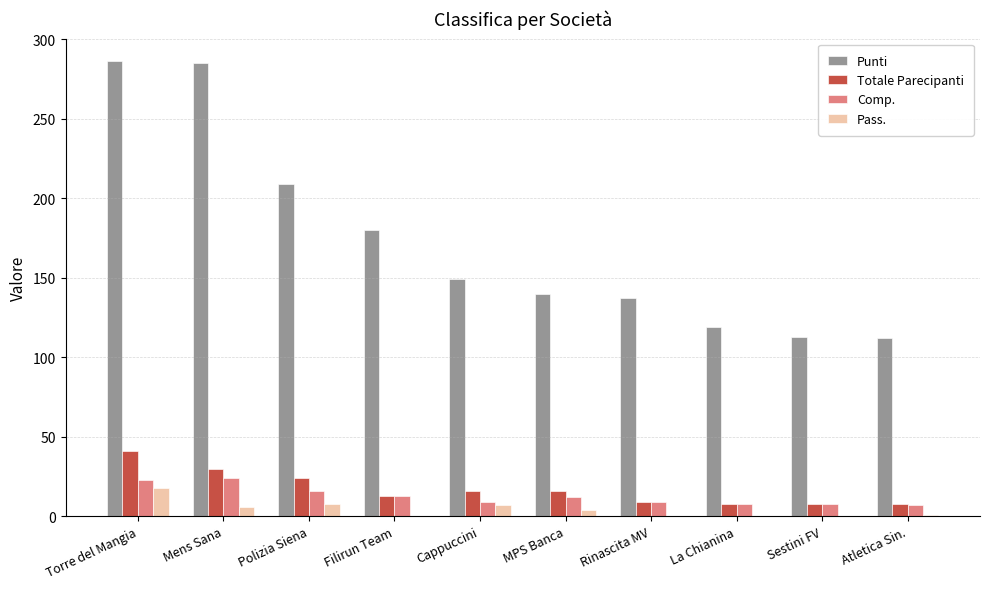

What is the spread (max minus min) of values at Cappuccini?

142